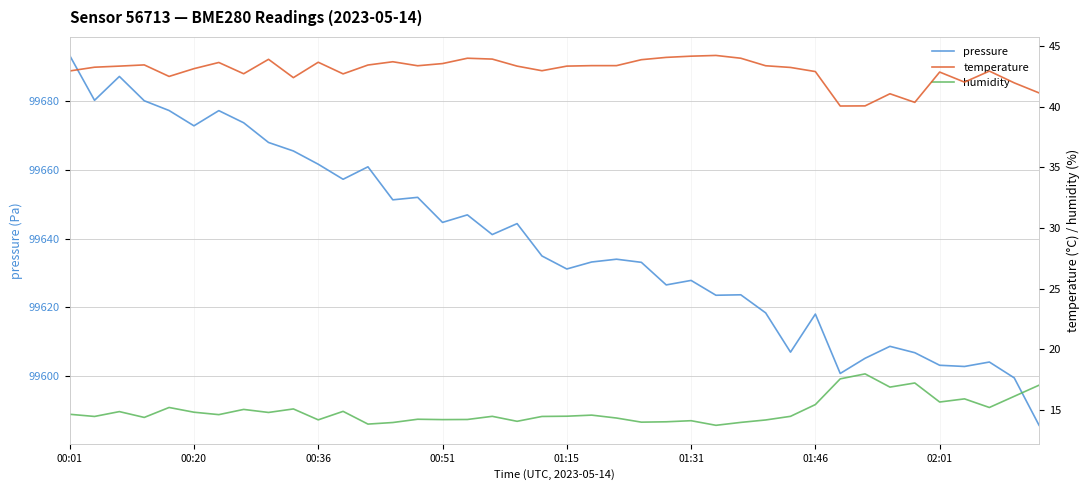

List the series in order of their peak value, highest first.

pressure, temperature, humidity